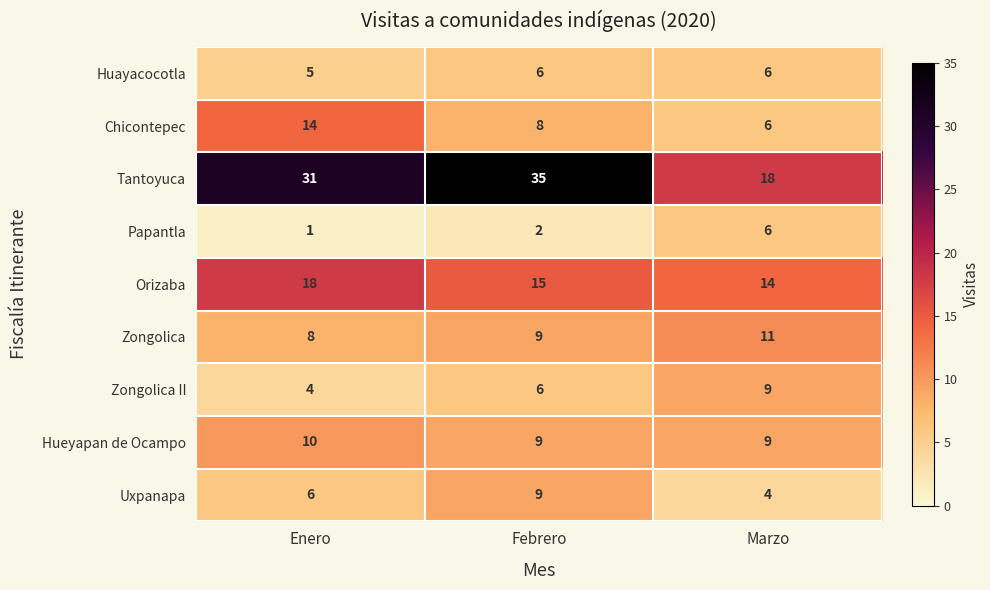

What is the total value across all series at Enero?

97